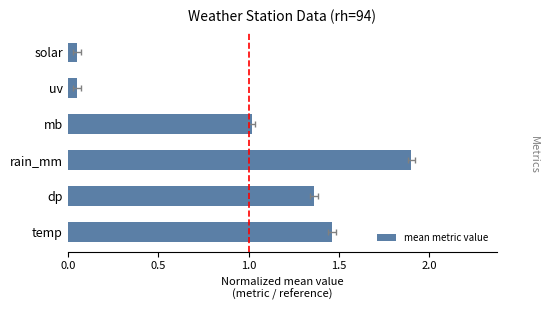

Reading left to right, what are all the values shown in this chart?

1.5	1.4	1.9	1.0	0.1	0.1